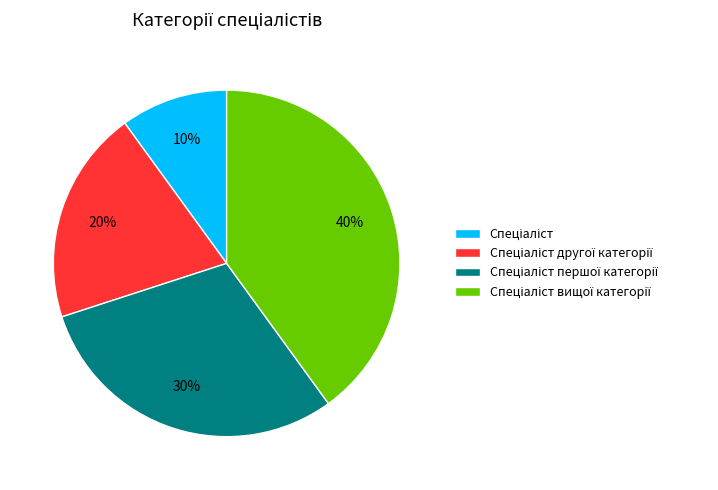

How many slices are in this pie chart?

4